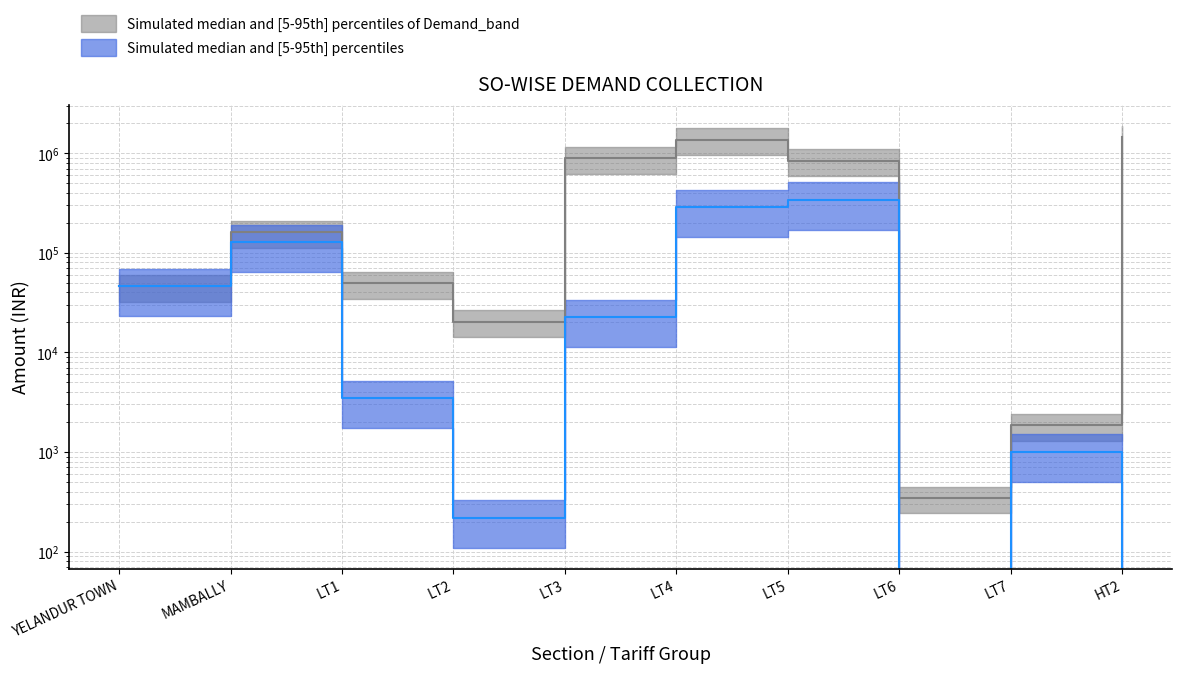

What position from the right is LT4?

5